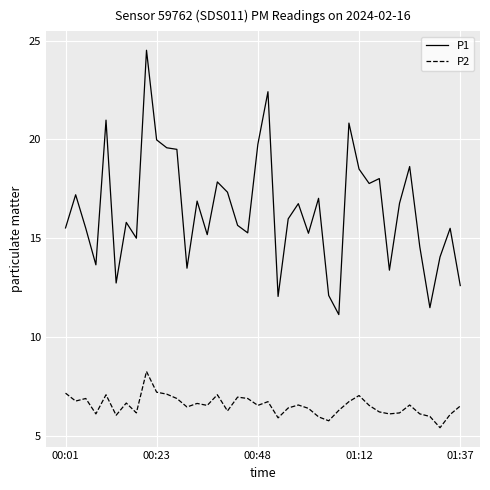

Rank the series by their maximum value, from highest to lowest.

P1, P2